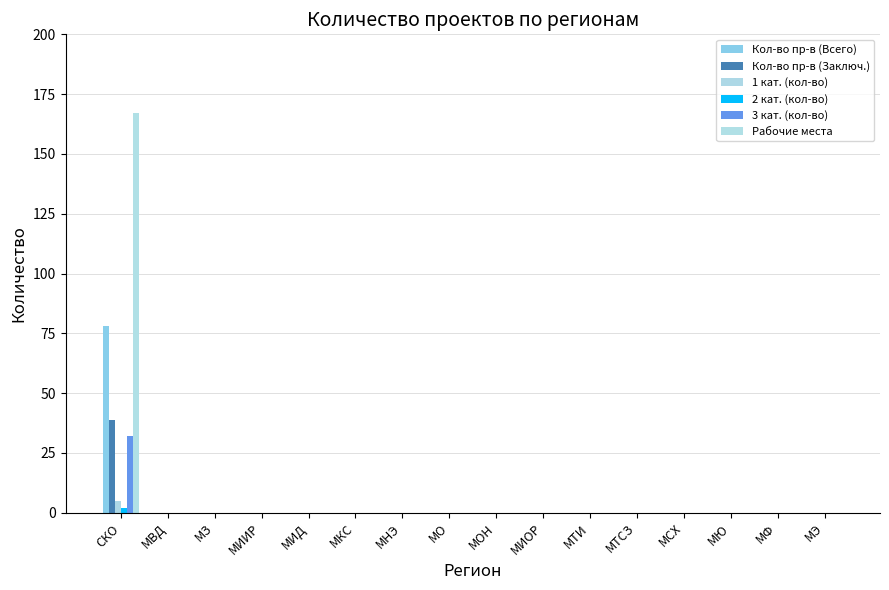

Count the number of categories in the chart.

16